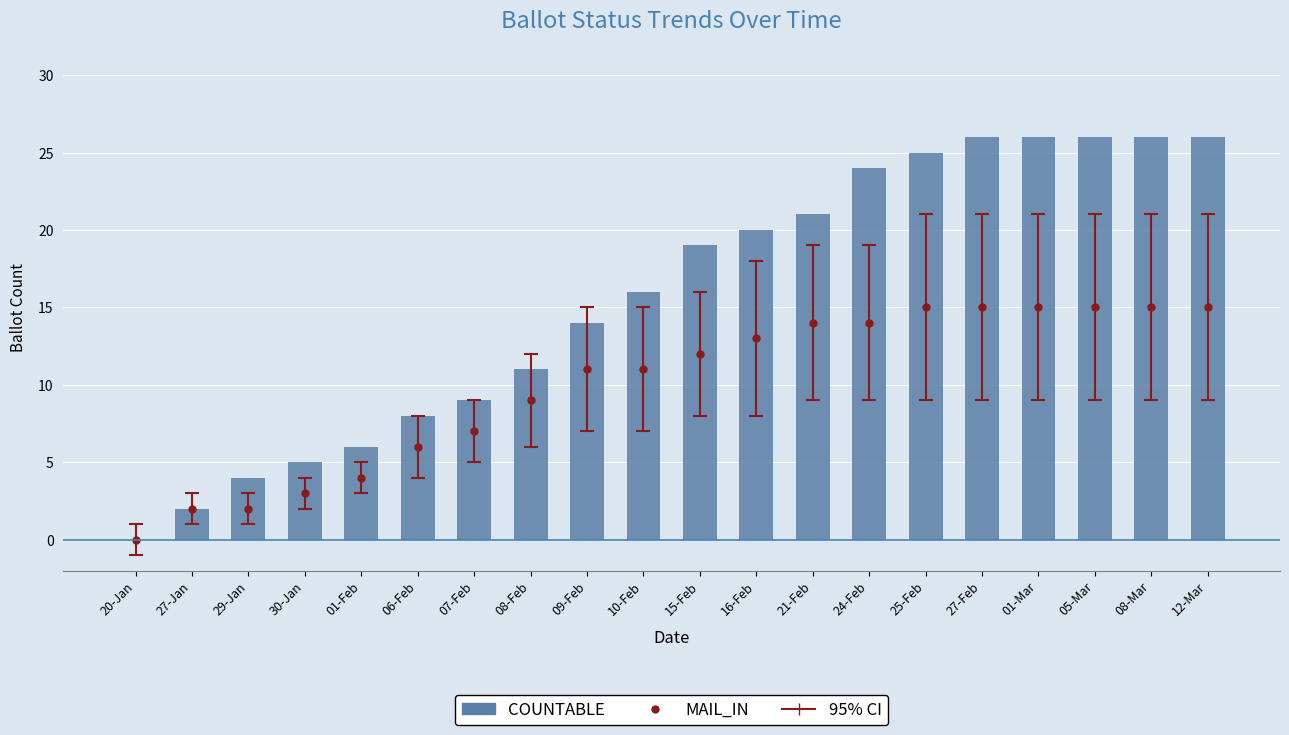

True or false: the data shows 11 at 08-Feb.

True